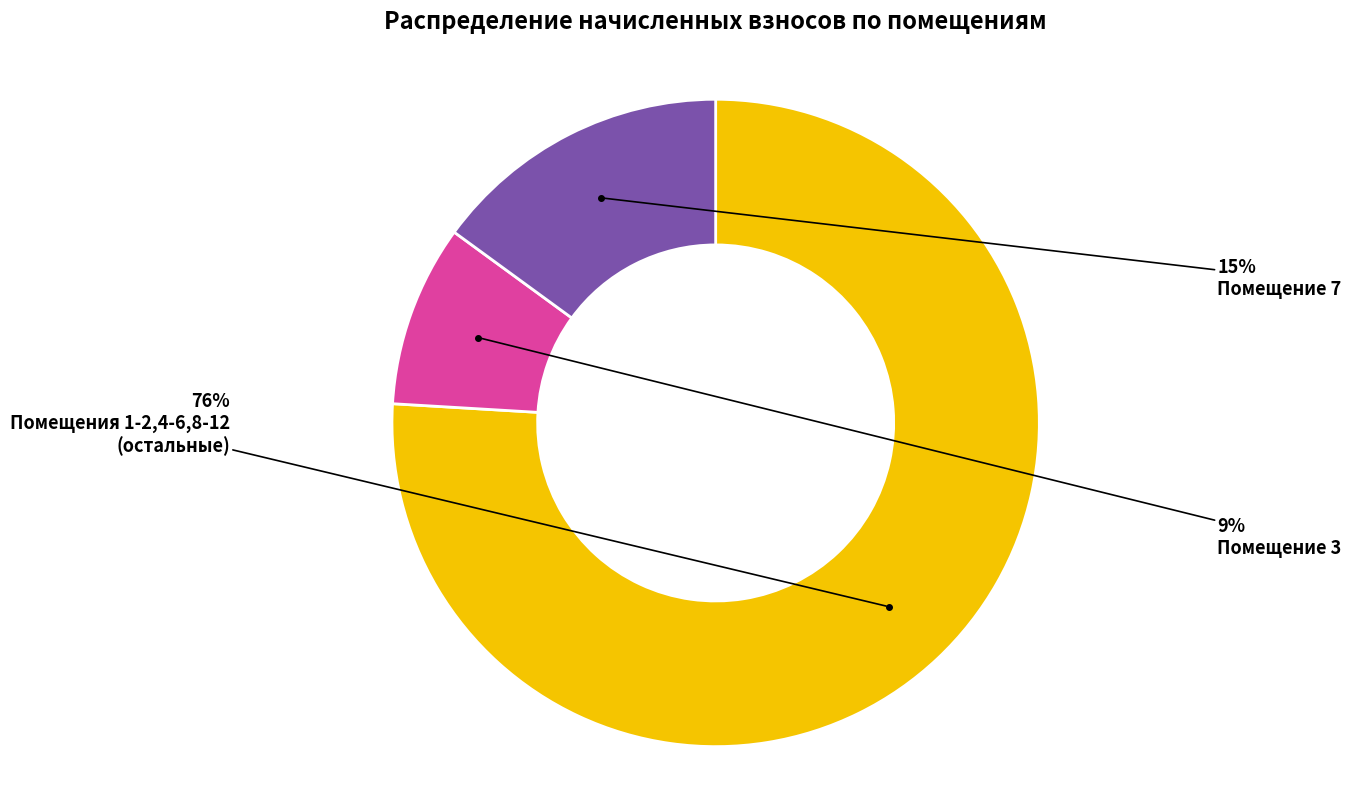

To the nearest percent, what is the average slice percentage?

33%